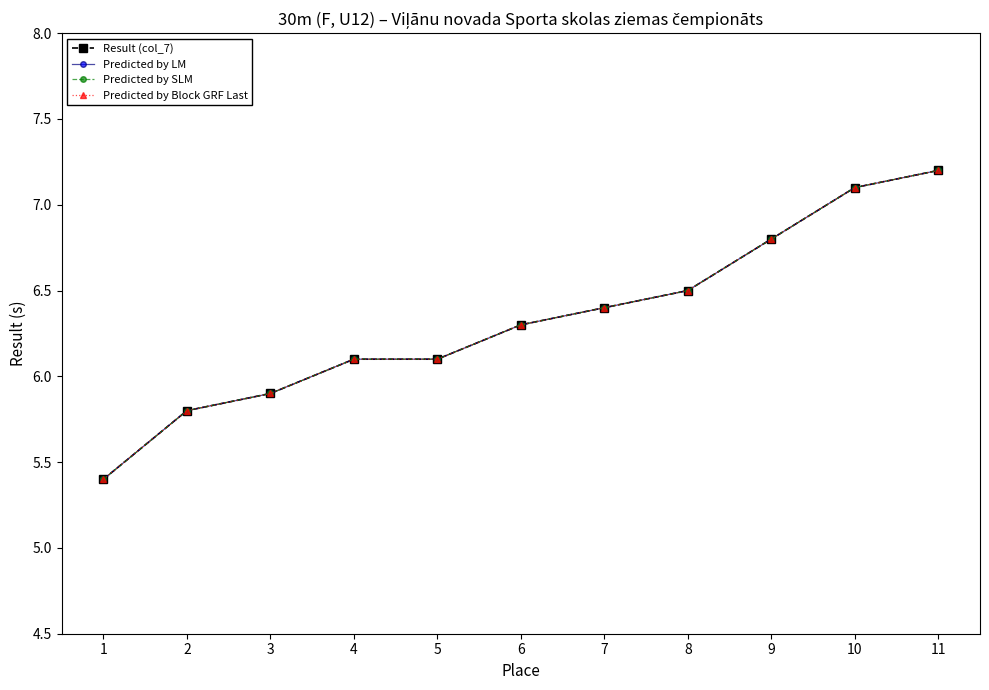

Does the chart display data point markers on the line(s)?

Yes